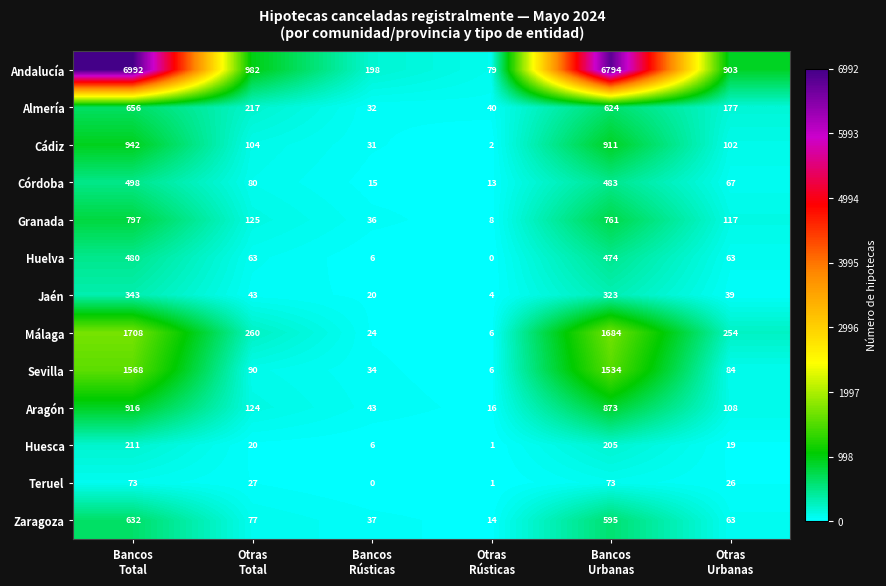

Which series has the largest total across all categories?

Andalucía